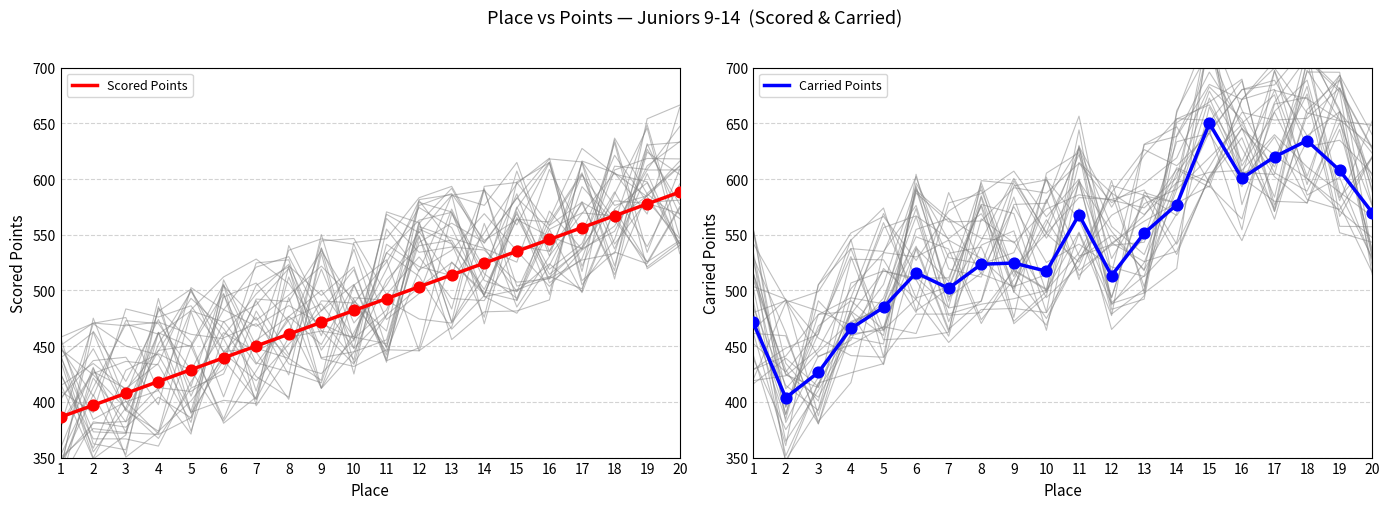

What are all the series names shown in the legend?

Scored Points, Carried Points